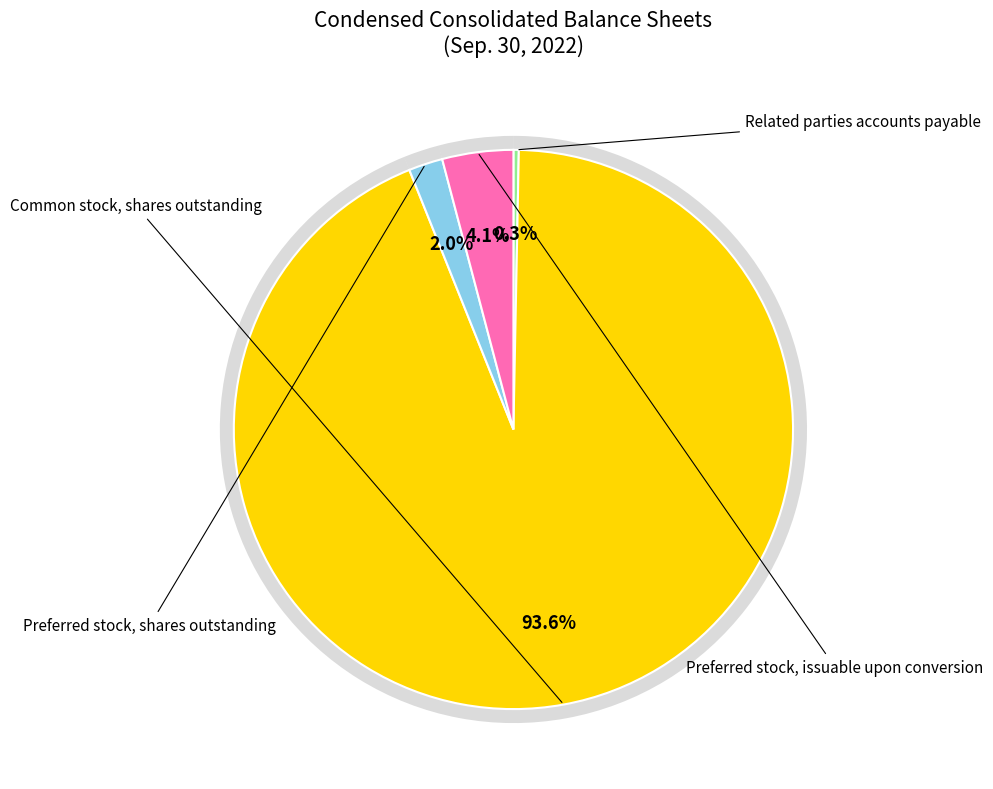

What percentage is the Preferred stock, shares outstanding slice, to the nearest percent?

2%